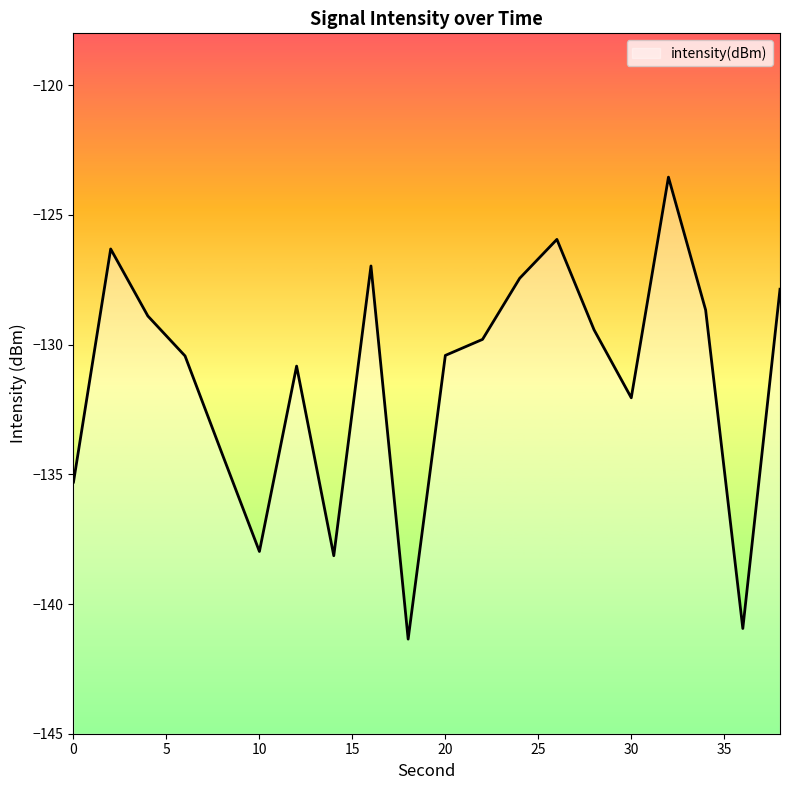

What is the change in value from 4 to 26?

+3.0